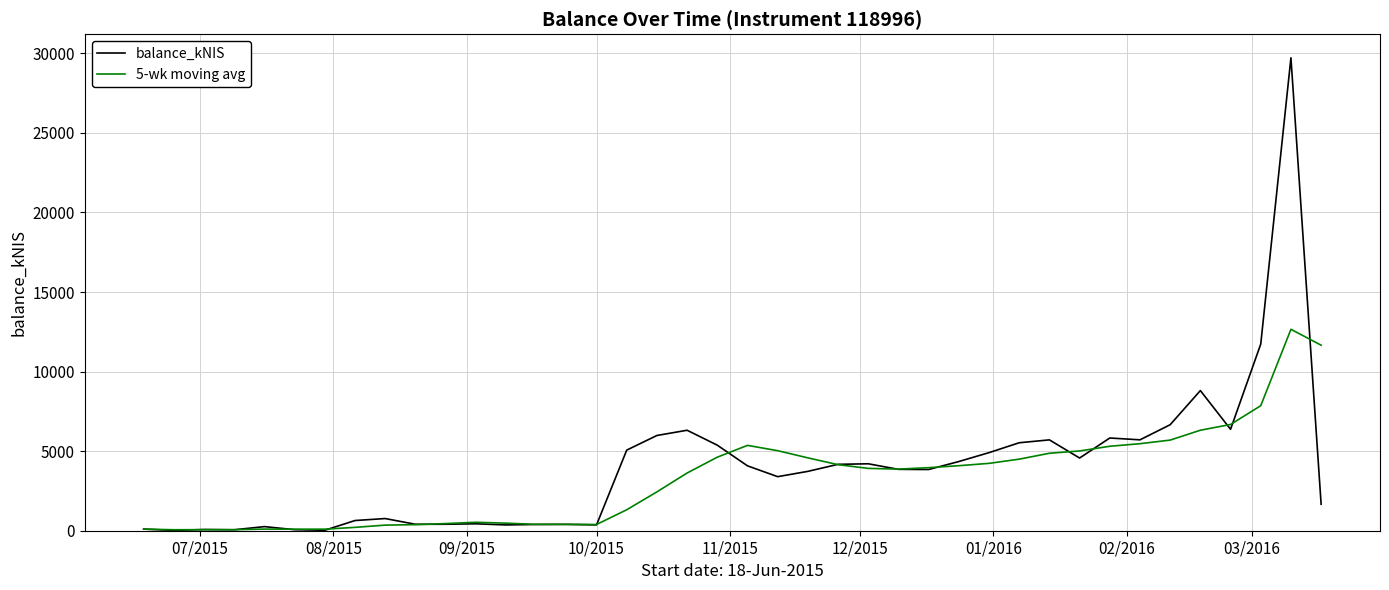

True or false: balance_kNIS has more than 0 points higher than both neighbors.

True